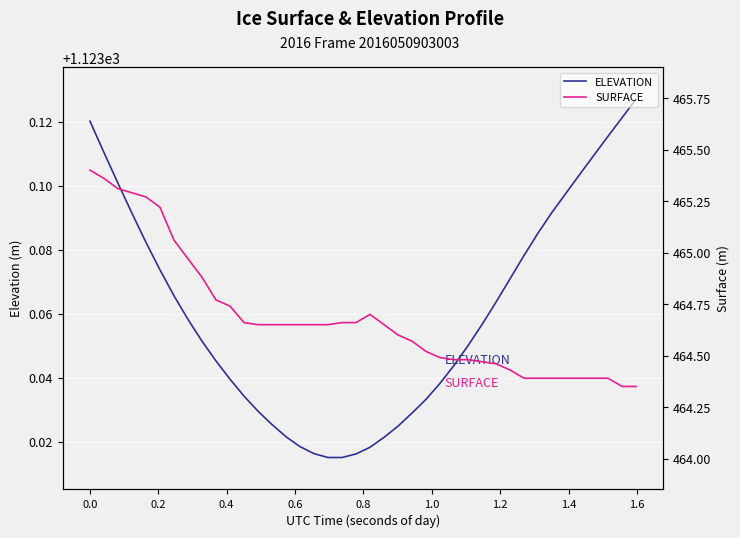

Which series has the widest spread of values?

SURFACE